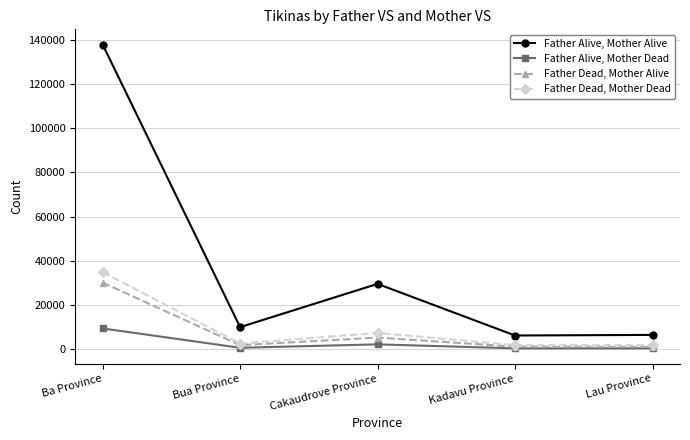

Which series has the largest range (max minus min)?

Father Alive, Mother Alive